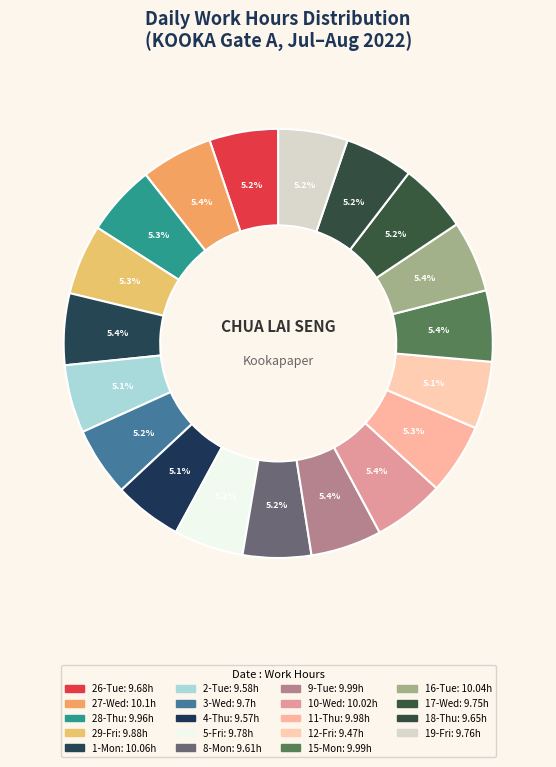

Combined, do 10-Wed and 1-Mon account for over 50%?

No